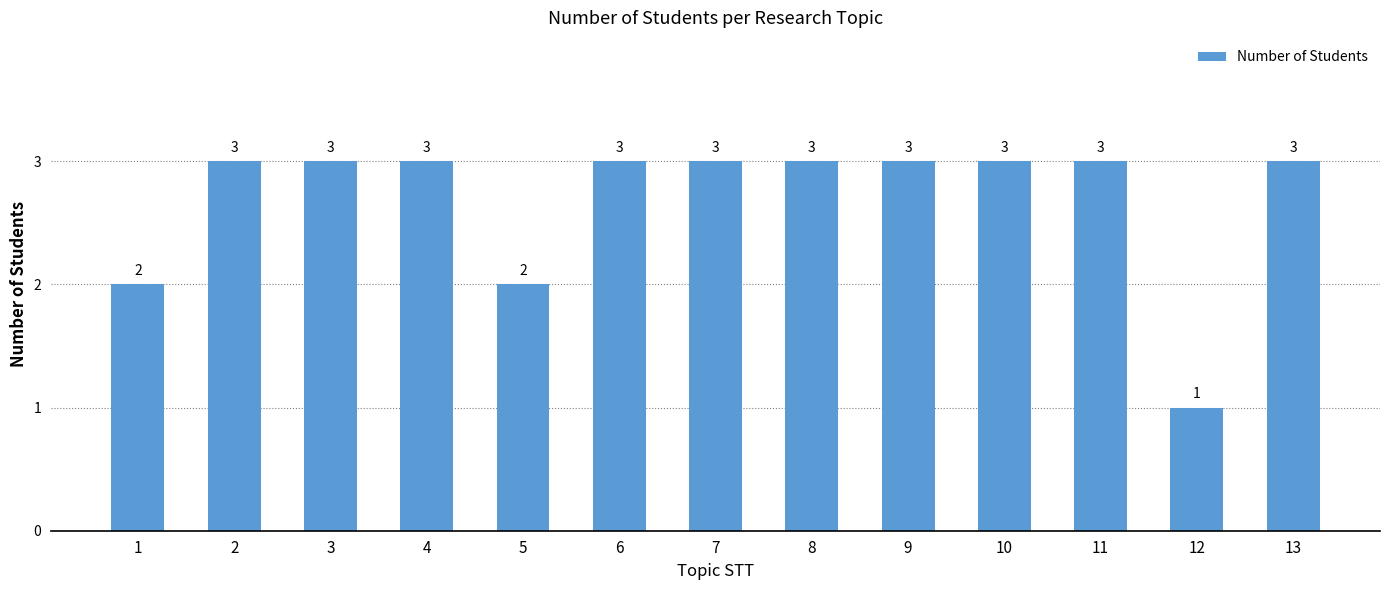

Reading left to right, list all the values displayed in this chart.

1=2	2=3	3=3	4=3	5=2	6=3	7=3	8=3	9=3	10=3	11=3	12=1	13=3